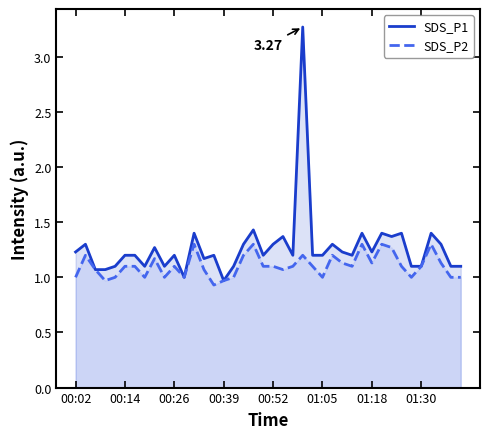

Which series has the widest spread of values?

SDS_P1